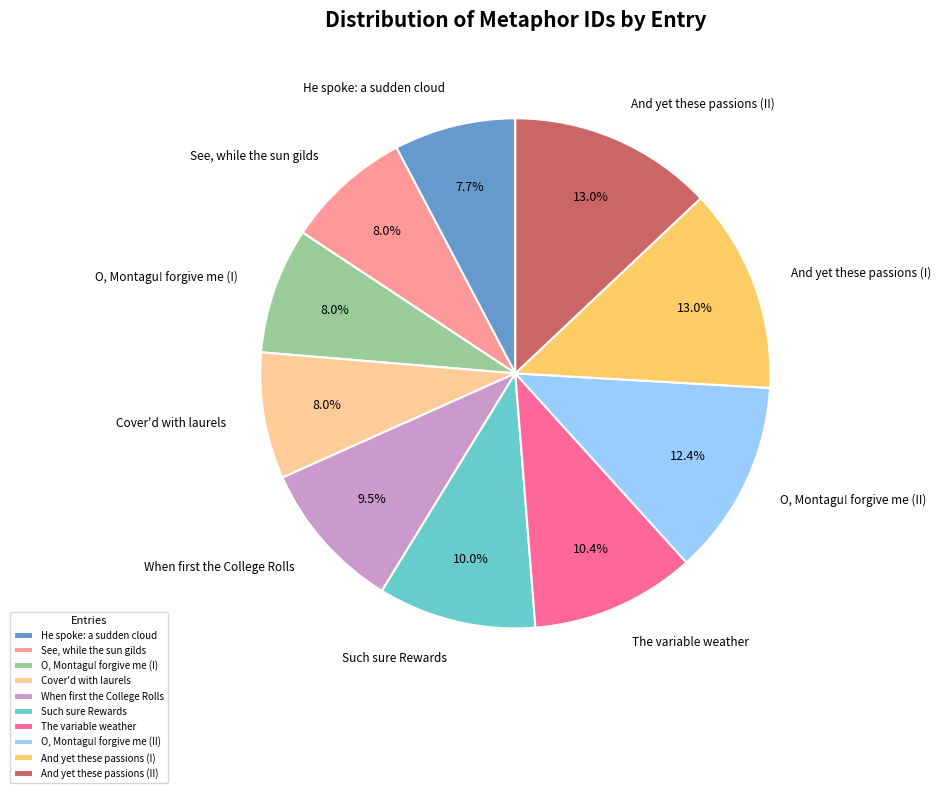

What percentage is the He spoke: a sudden cloud slice, to the nearest percent?

8%